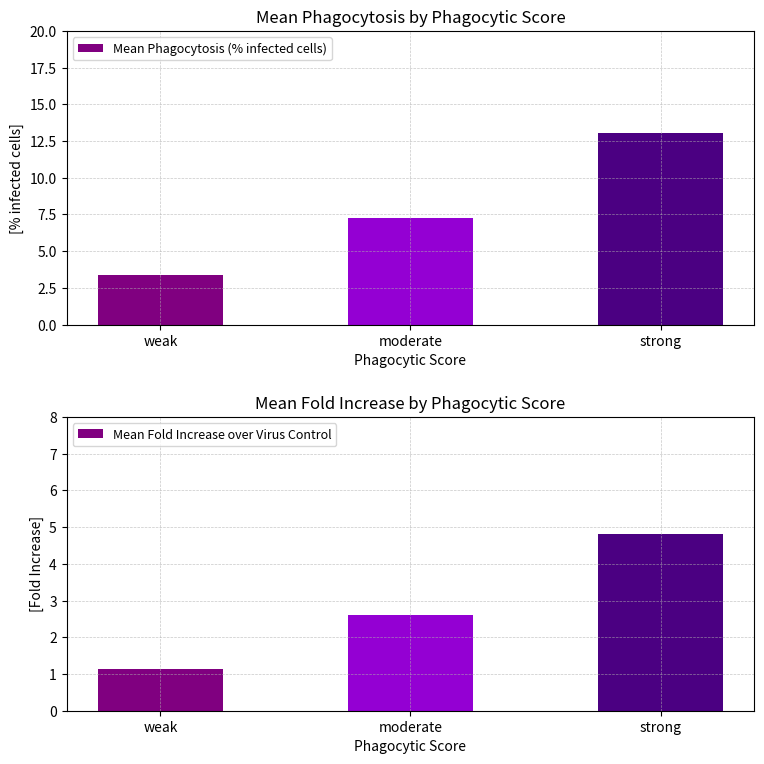

What is the sum of the Mean Phagocytosis (% infected cells) values at moderate and weak?

10.7